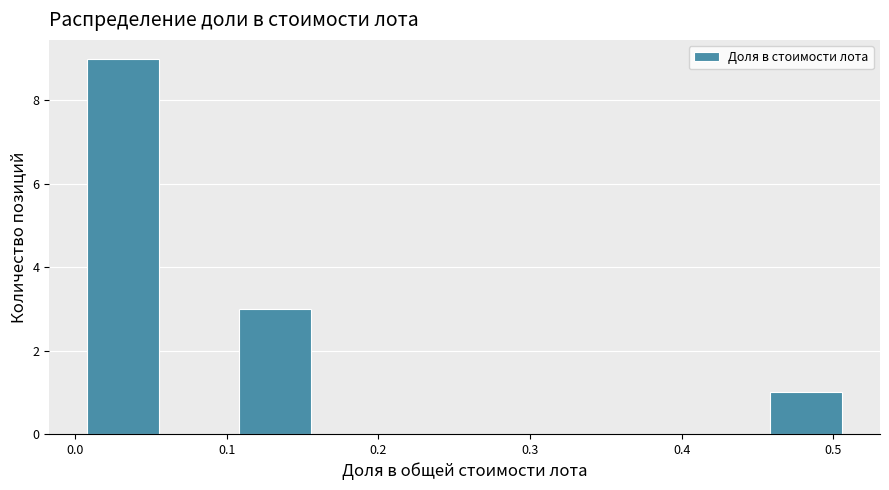

Which range on the x-axis has the tallest bar?

0.01 to 0.06